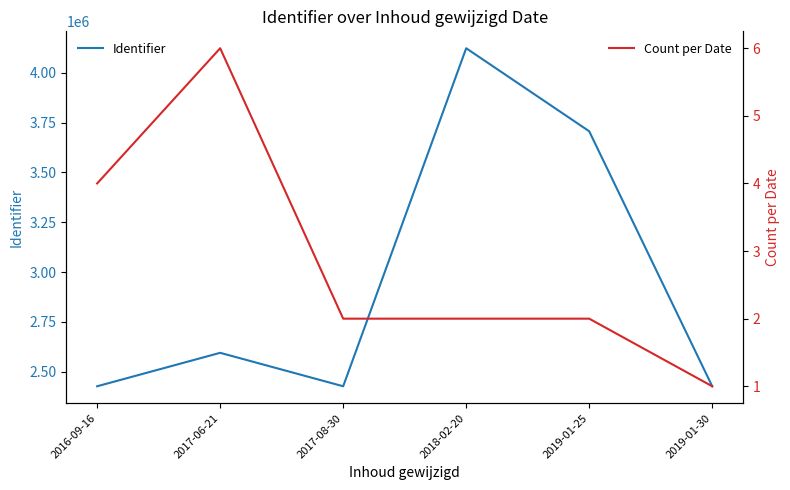

Is it true that Count per Date equals 10.0 at 2017-06-21?

False